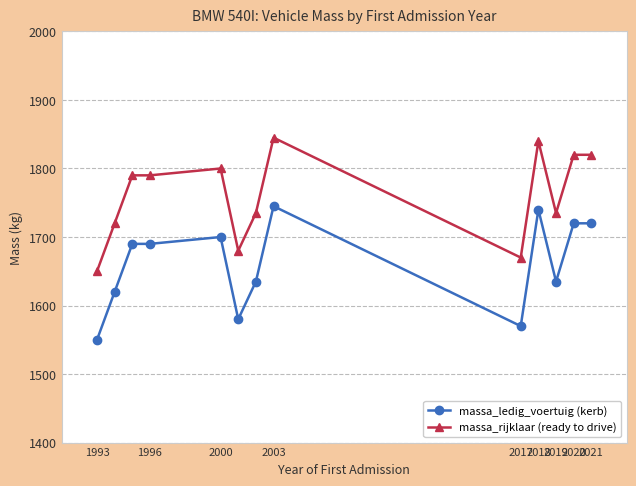

What is the sum of all massa_rijklaar (ready to drive) values?

22895